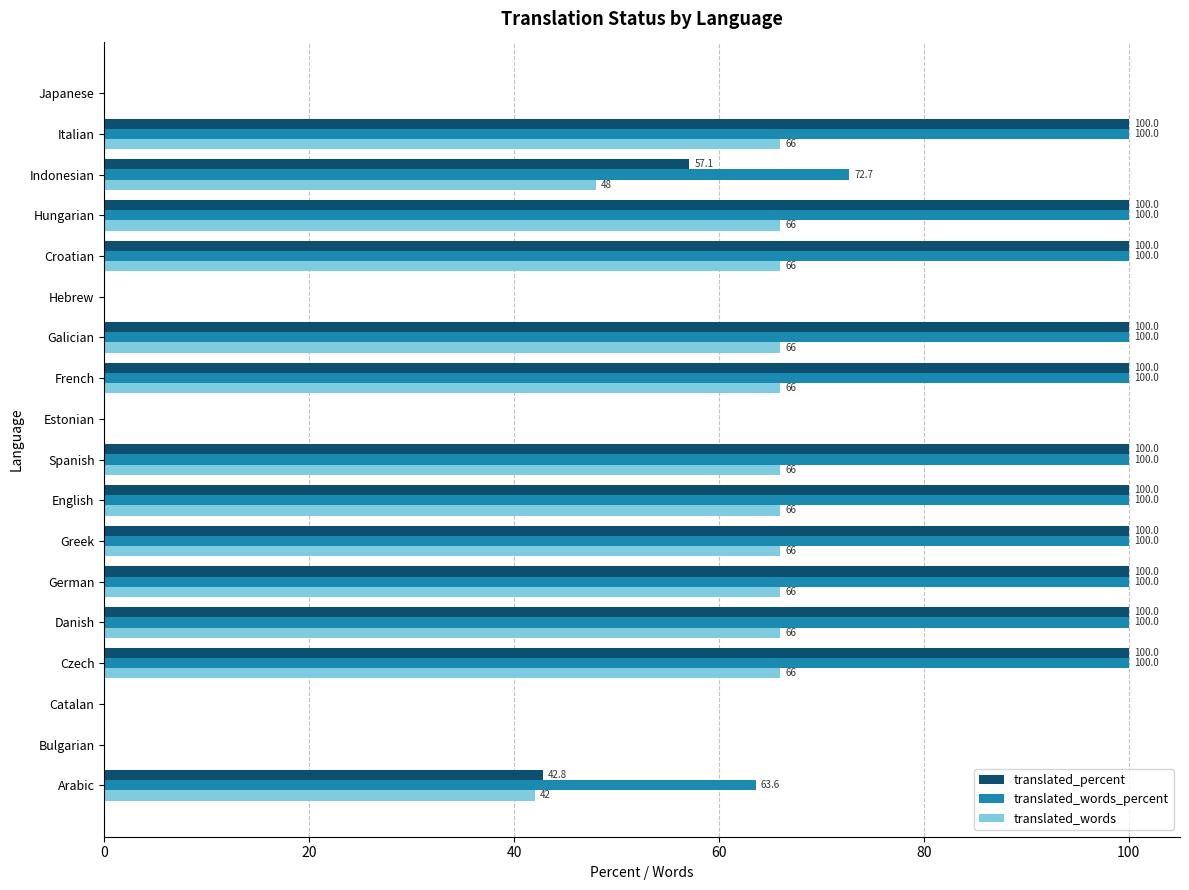

Which series has the largest total across all categories?

translated_words_percent